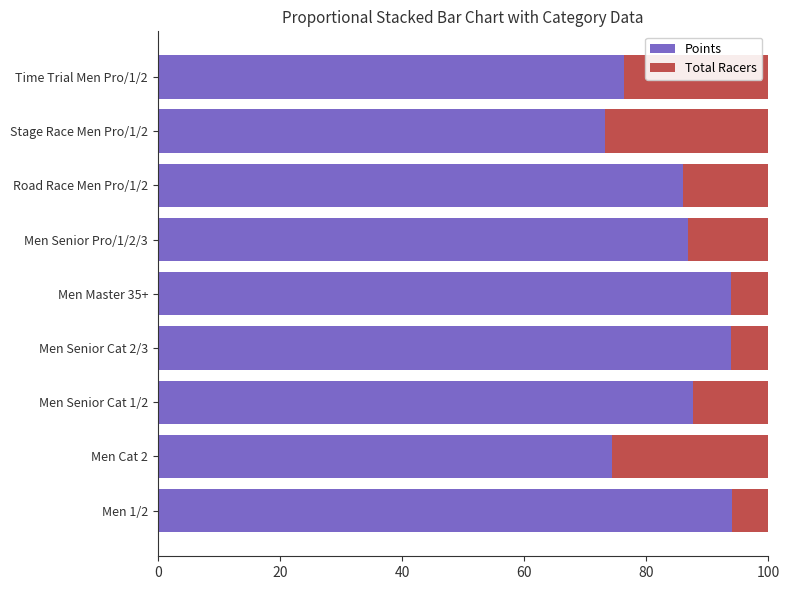

What is the minimum value for Points?

73.2